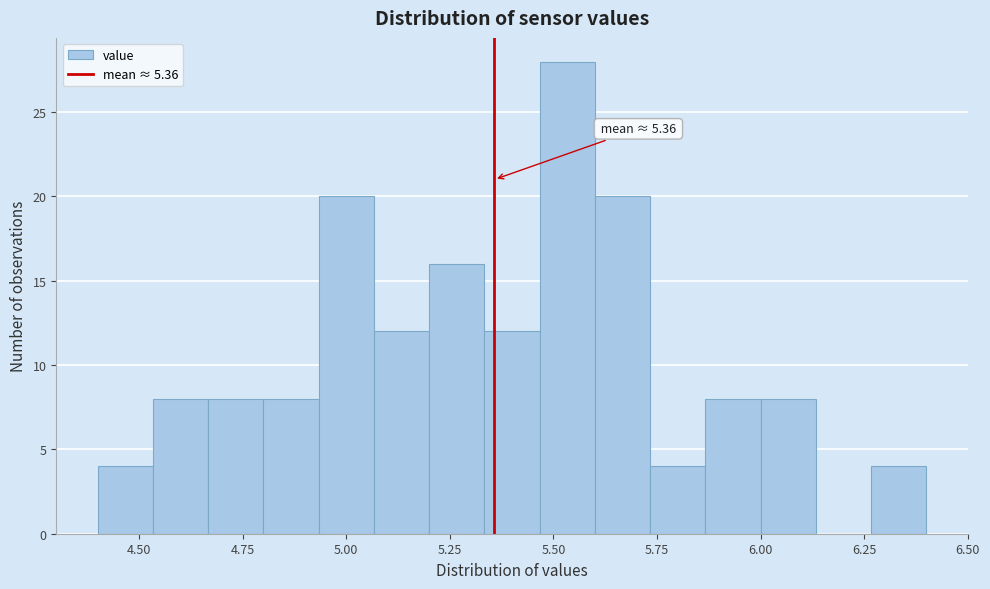

Around what value on the x-axis is the tallest bar? Give the approximate position of its centre, as read against the axis.

5.55